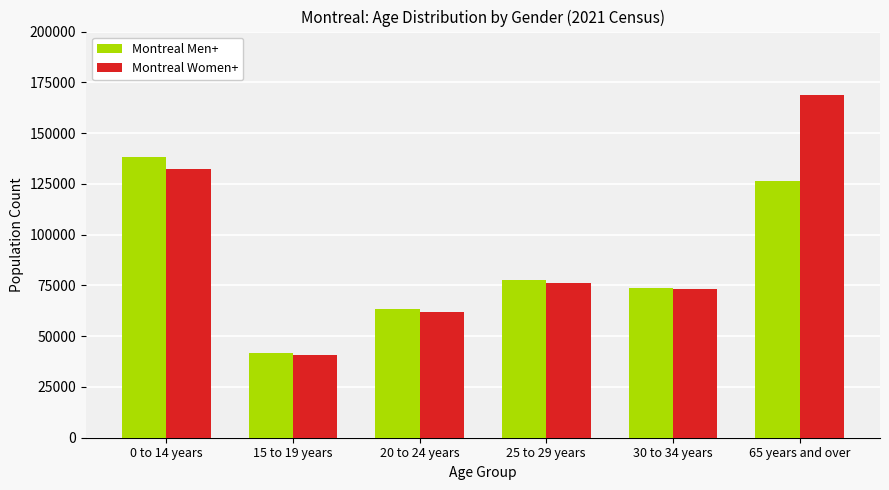

At how many categories does at least one series exceed 49280?

5